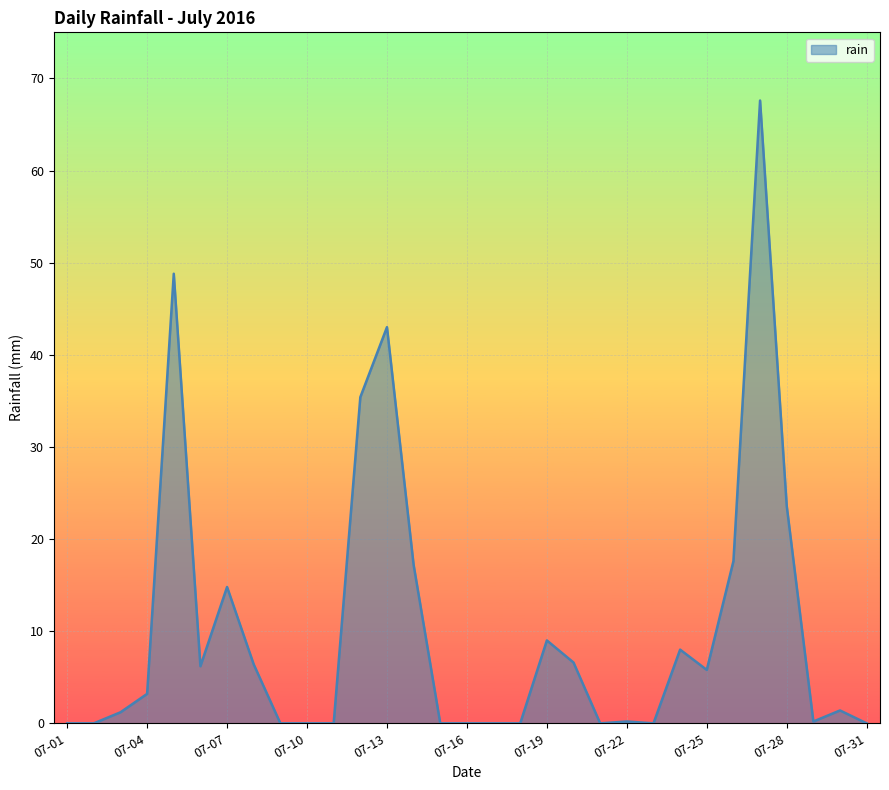

What is the difference between the maximum and minimum values?

67.6